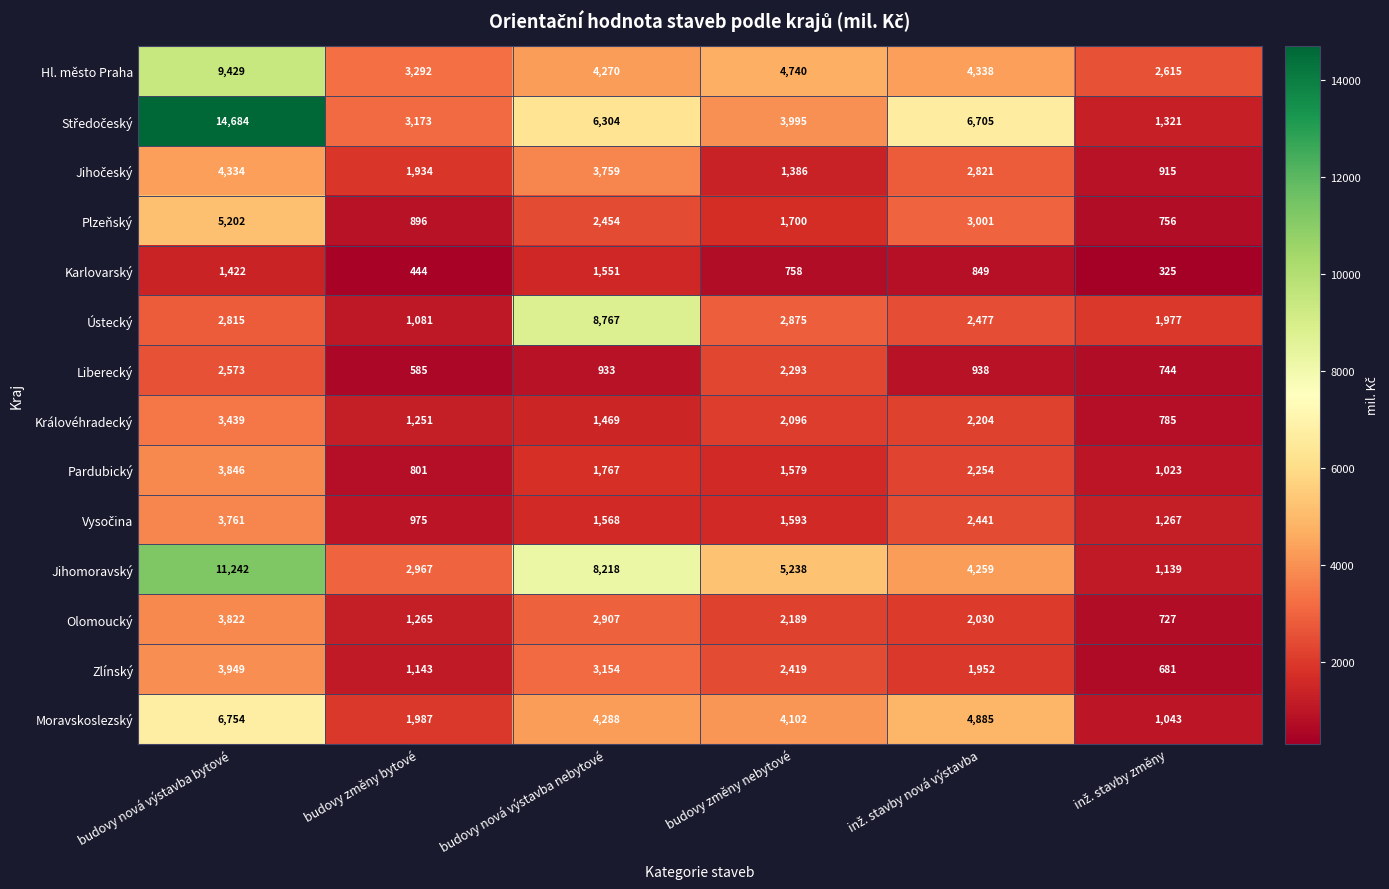

What is the spread (max minus min) of values at budovy nová výstavba nebytové?

7834